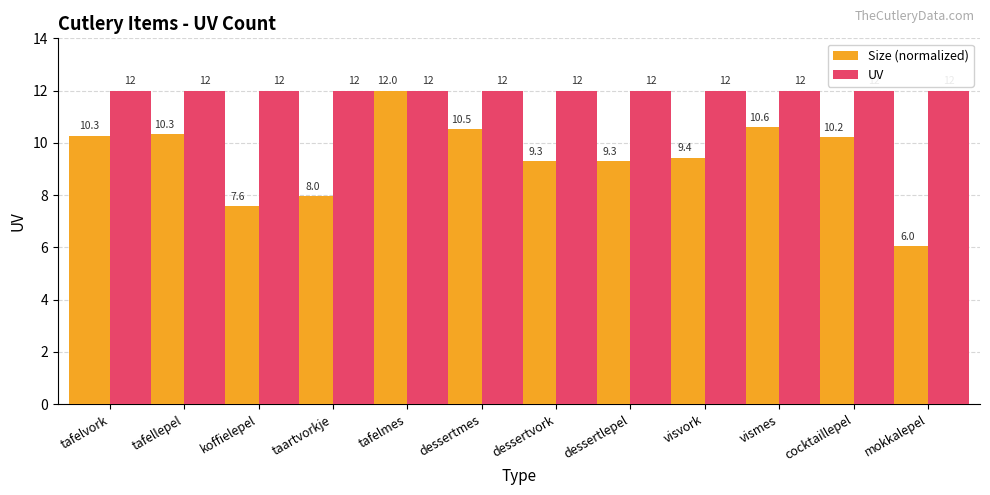

Which category has the lowest value in the Size (normalized) series?

mokkalepel